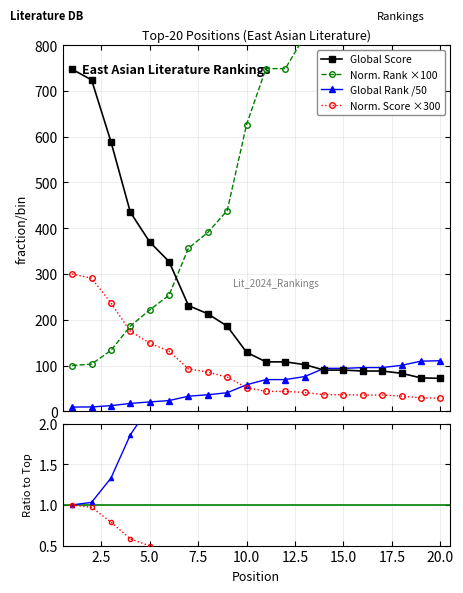

Reading right to left, transcribe all the data shown in this chart.

Global Score: 72.0	73.0	83.0	88.0	88.0	90.0	90.0	102.0	108.0	108.0	129.0	186.0	213.0	231.0	327.0	370.0	435.0	589.0	724.0	747.0
Norm. Rank ×100: 1193.2	1183.6	1084.0	1033.0	1031.3	1013.5	1013.5	819.8	748.6	748.6	626.4	438.3	390.7	356.3	253.7	221.3	186.1	132.9	103.1	100.0
Global Rank /50: 110.5	109.5	100.3	95.6	95.5	93.8	93.8	75.9	69.3	69.3	58.0	40.6	36.1	33.0	23.5	20.5	17.2	12.3	9.5	9.3
Norm. Score ×300: 28.8	29.4	33.3	35.4	35.4	36.3	36.3	41.1	43.5	43.5	51.9	74.7	85.5	92.7	131.4	148.8	174.9	236.7	290.7	300.0
Rank ratio: 11.9	11.8	10.8	10.3	10.3	10.1	10.1	8.2	7.5	7.5	6.3	4.4	3.9	3.6	2.5	2.2	1.9	1.3	1.0	1.0
Score ratio: 0.1	0.1	0.1	0.1	0.1	0.1	0.1	0.1	0.1	0.1	0.2	0.2	0.3	0.3	0.4	0.5	0.6	0.8	1.0	1.0